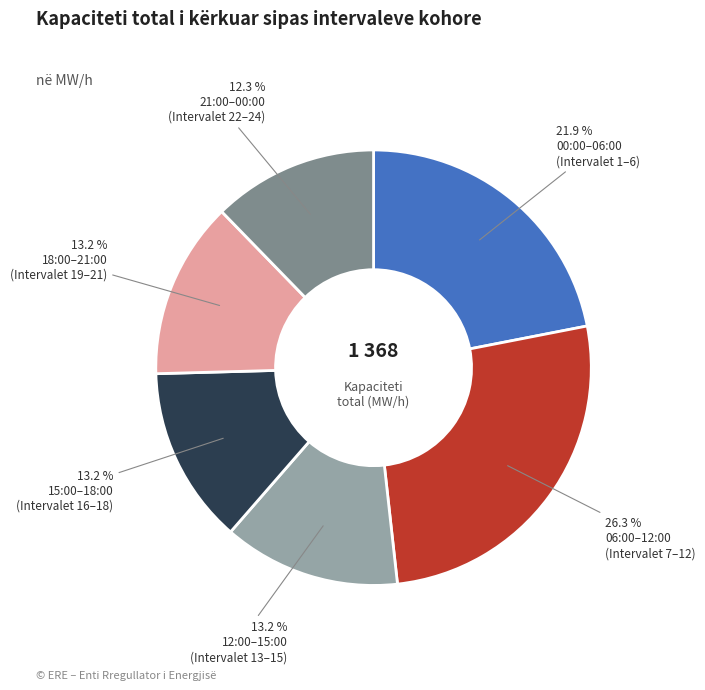

Is there a majority slice in this chart?

No